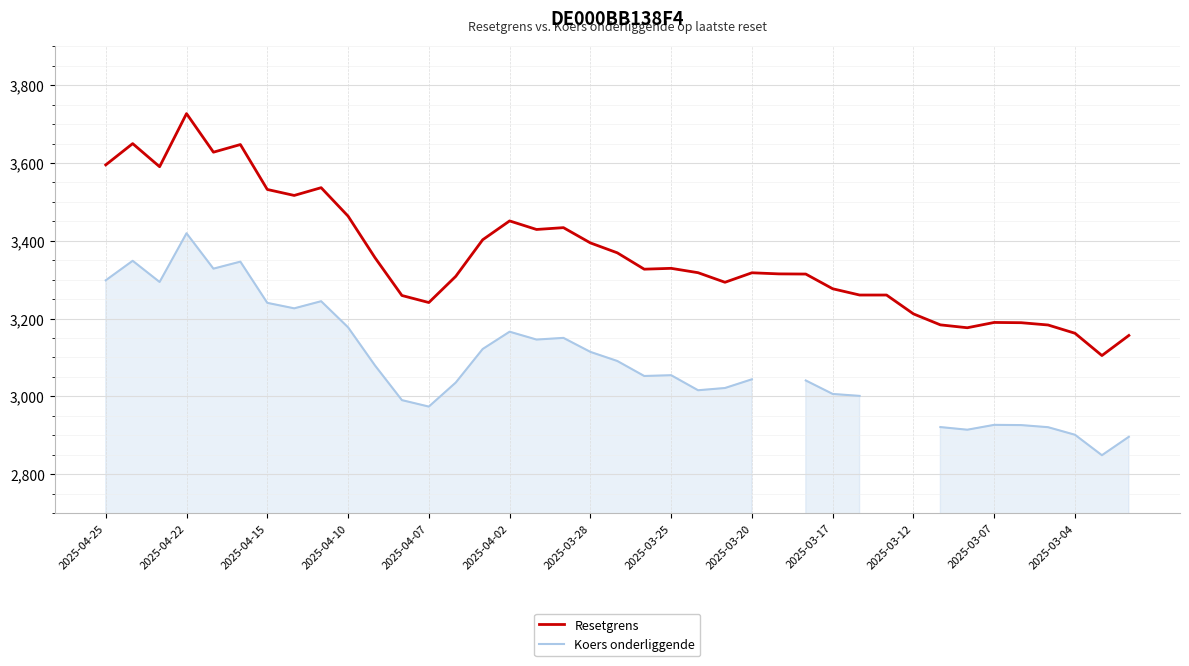

At how many categories does at least one series exceed 2910?

39